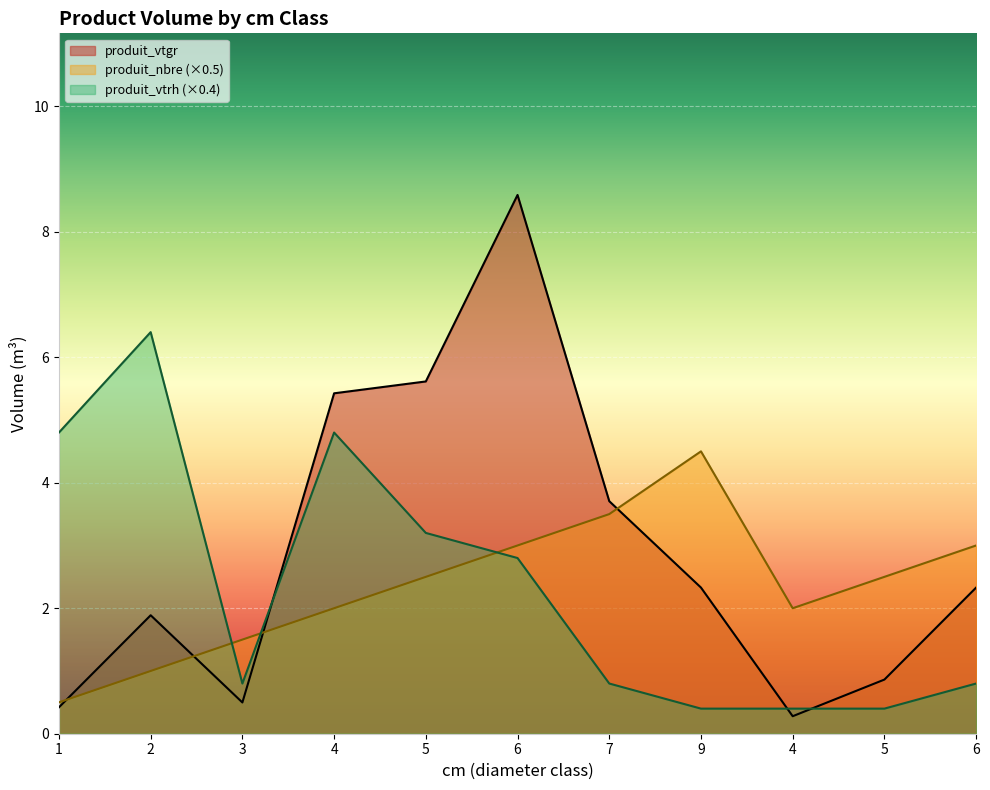

How many lines are shown in the chart?

3